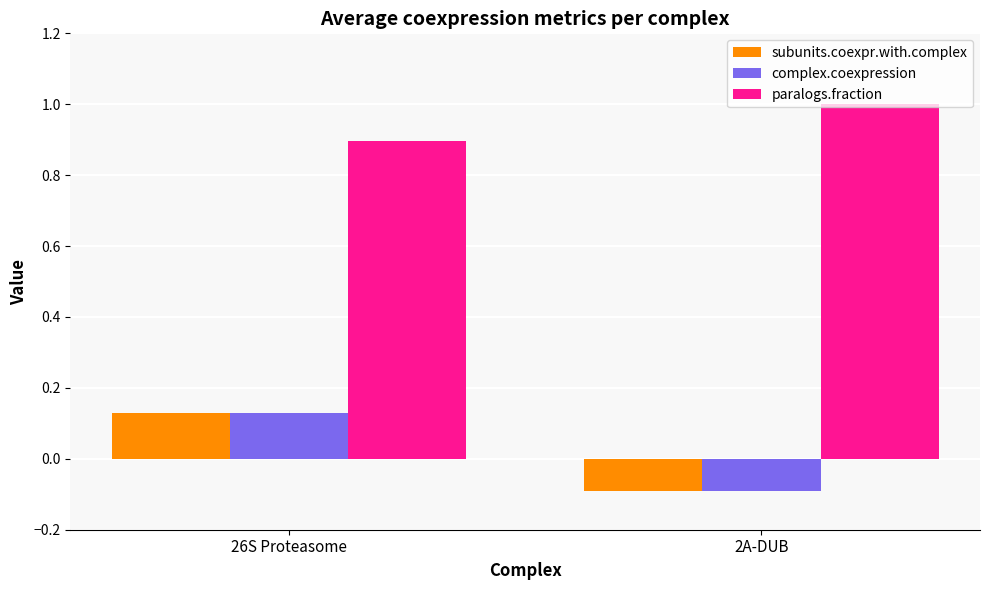

How many bars are there in each group?

3